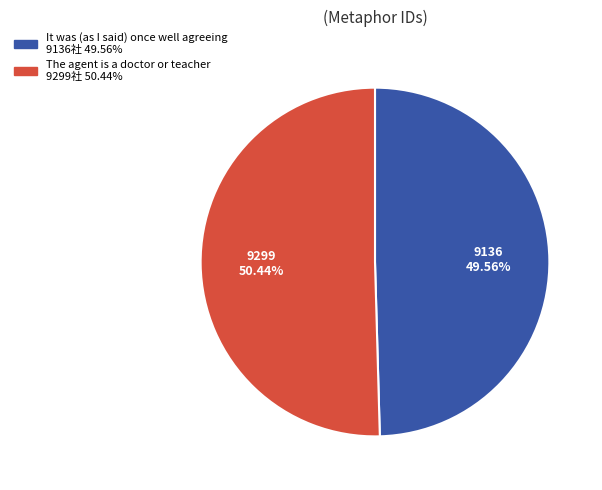

Which has a higher value, It was (as I said) once well agreeing or The agent is a doctor or teacher?

The agent is a doctor or teacher